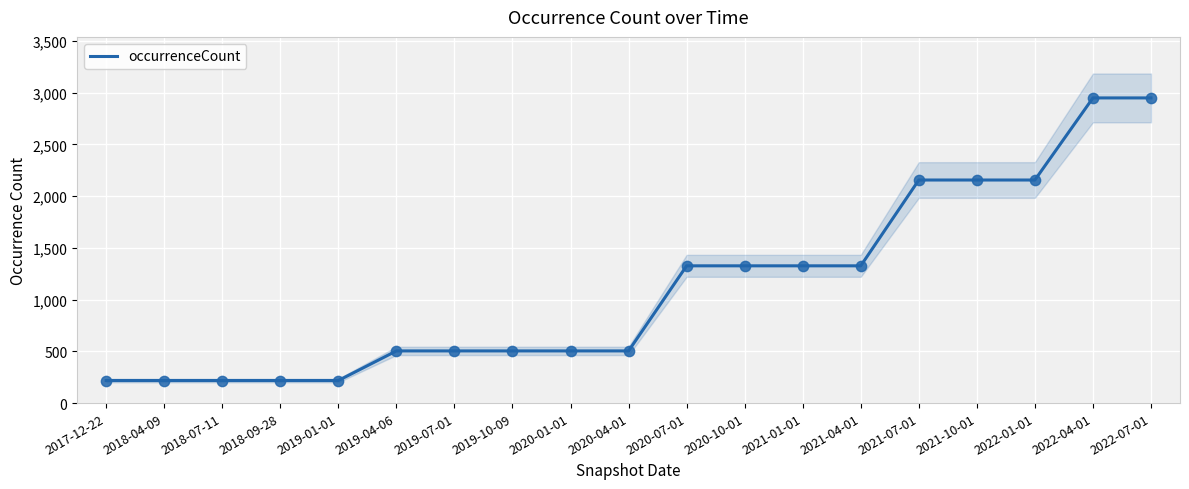

Between 2018-04-09 and 2022-01-01, which is larger?

2022-01-01